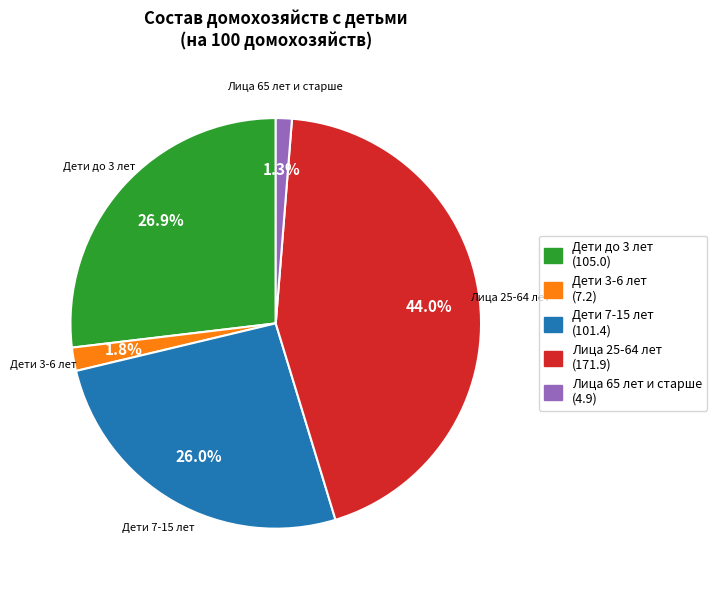

How many segments does this pie chart have?

5